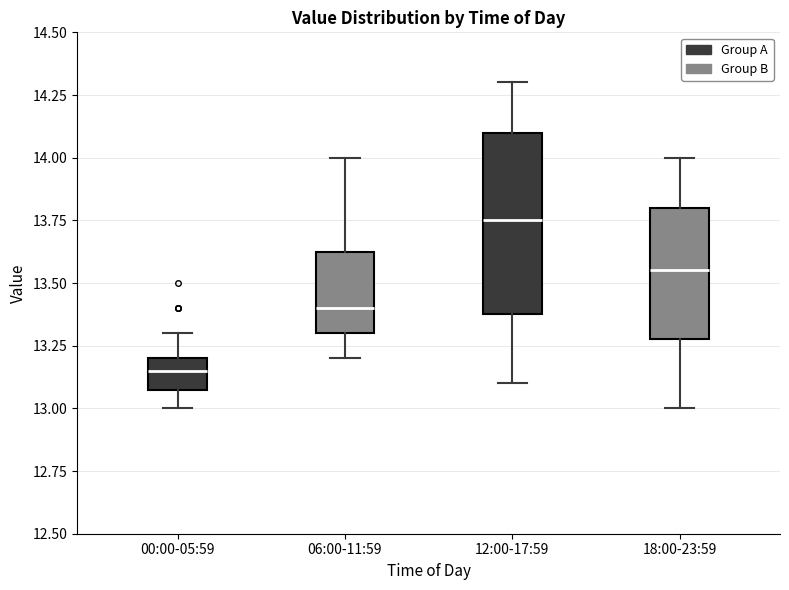

Reading left to right, transcribe this box plot: for each box, give where its median line is, the range the box spans, and where its two whiskers end, as read against the y-axis. The values are not printed on the chart, so give them approximately, as read against the axis.

00:00-05:59: median 13.15, box 13.10 to 13.20, whiskers 13.00 to 13.30
06:00-11:59: median 13.40, box 13.30 to 13.65, whiskers 13.20 to 14.00
12:00-17:59: median 13.75, box 13.40 to 14.10, whiskers 13.10 to 14.30
18:00-23:59: median 13.55, box 13.30 to 13.80, whiskers 13.00 to 14.00